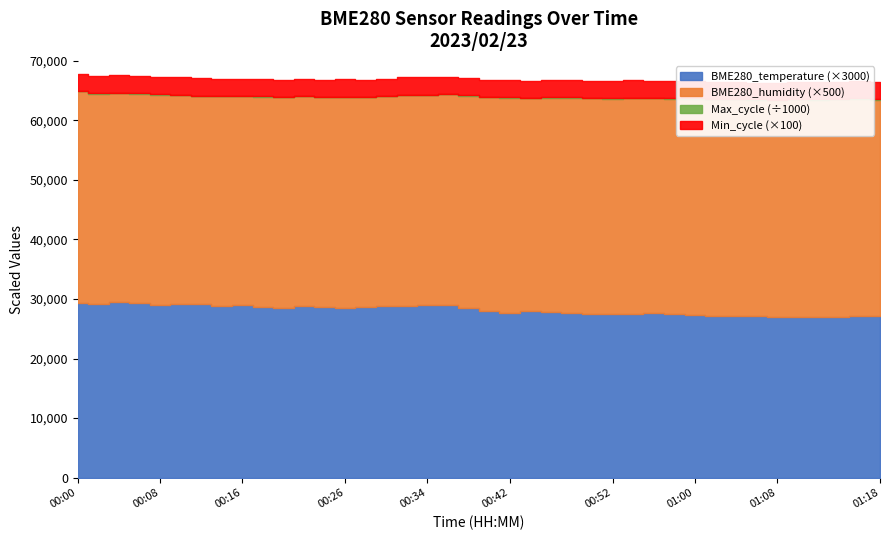

How many distinct data groups are displayed?

4